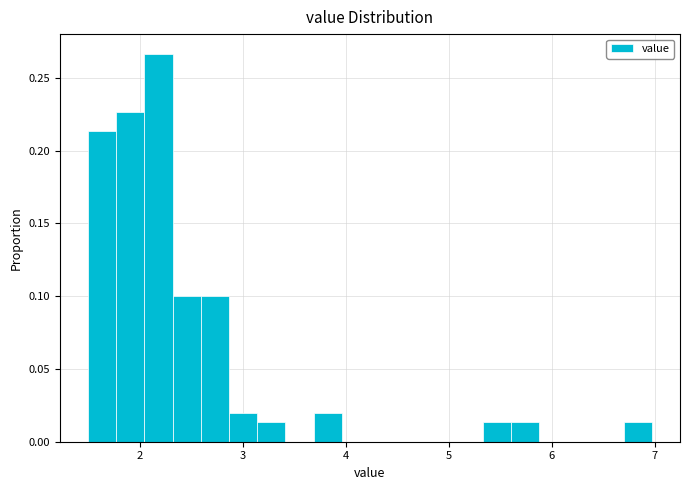

Around what value on the x-axis is the tallest bar? Give the approximate position of its centre, as read against the axis.

2.2